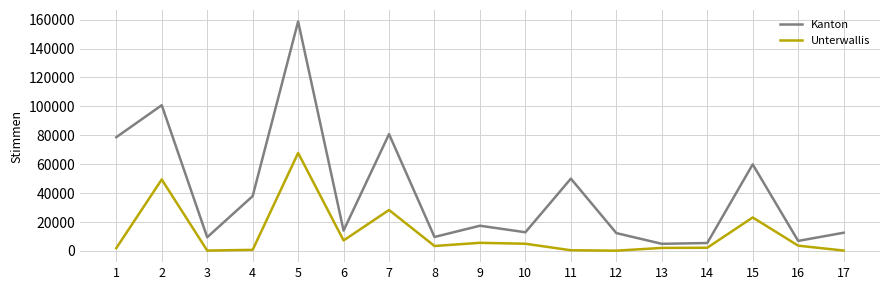

At how many categories does at least one series exceed 123247?

1